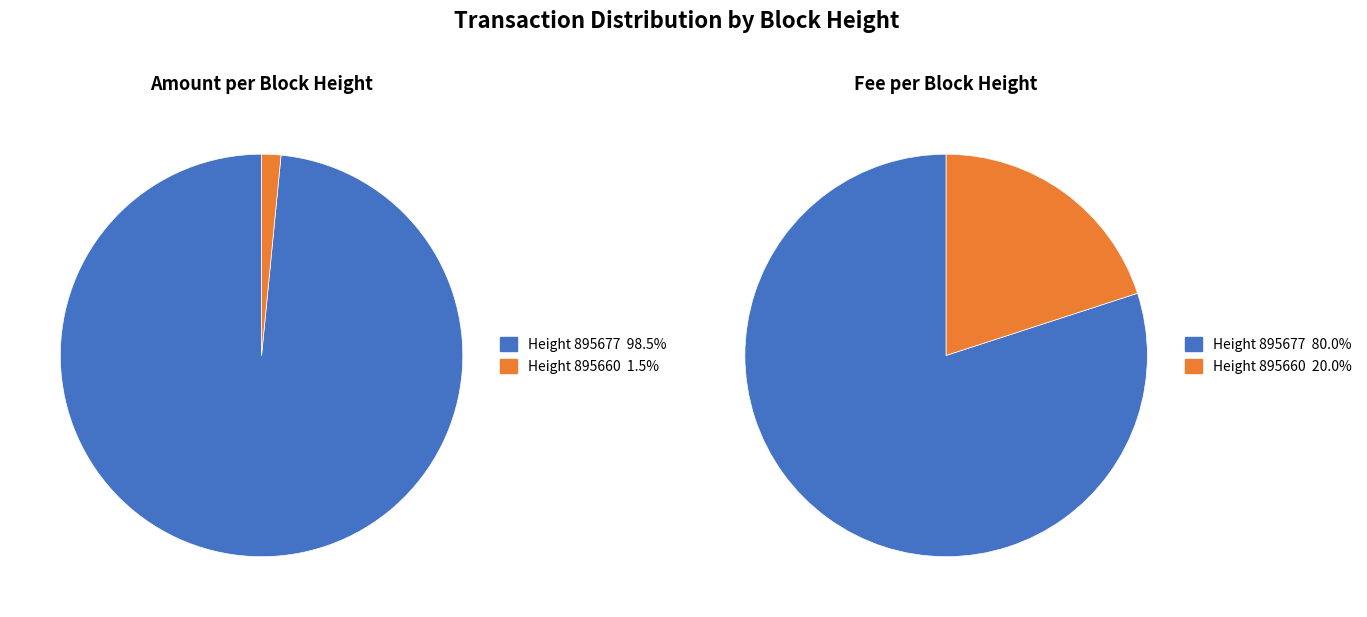

What portion of the pie excludes 895677?

1.5%